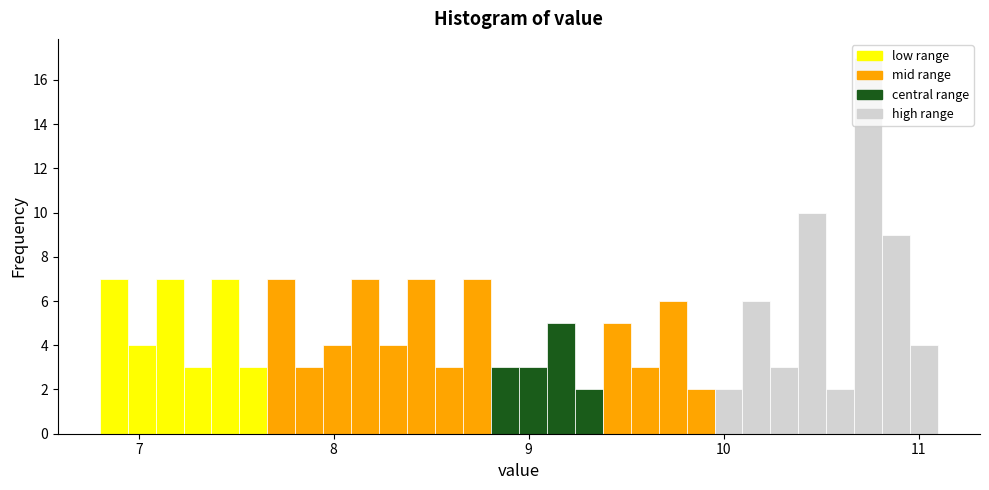

Around what value on the x-axis is the tallest bar? Give the approximate position of its centre, as read against the axis.

10.7